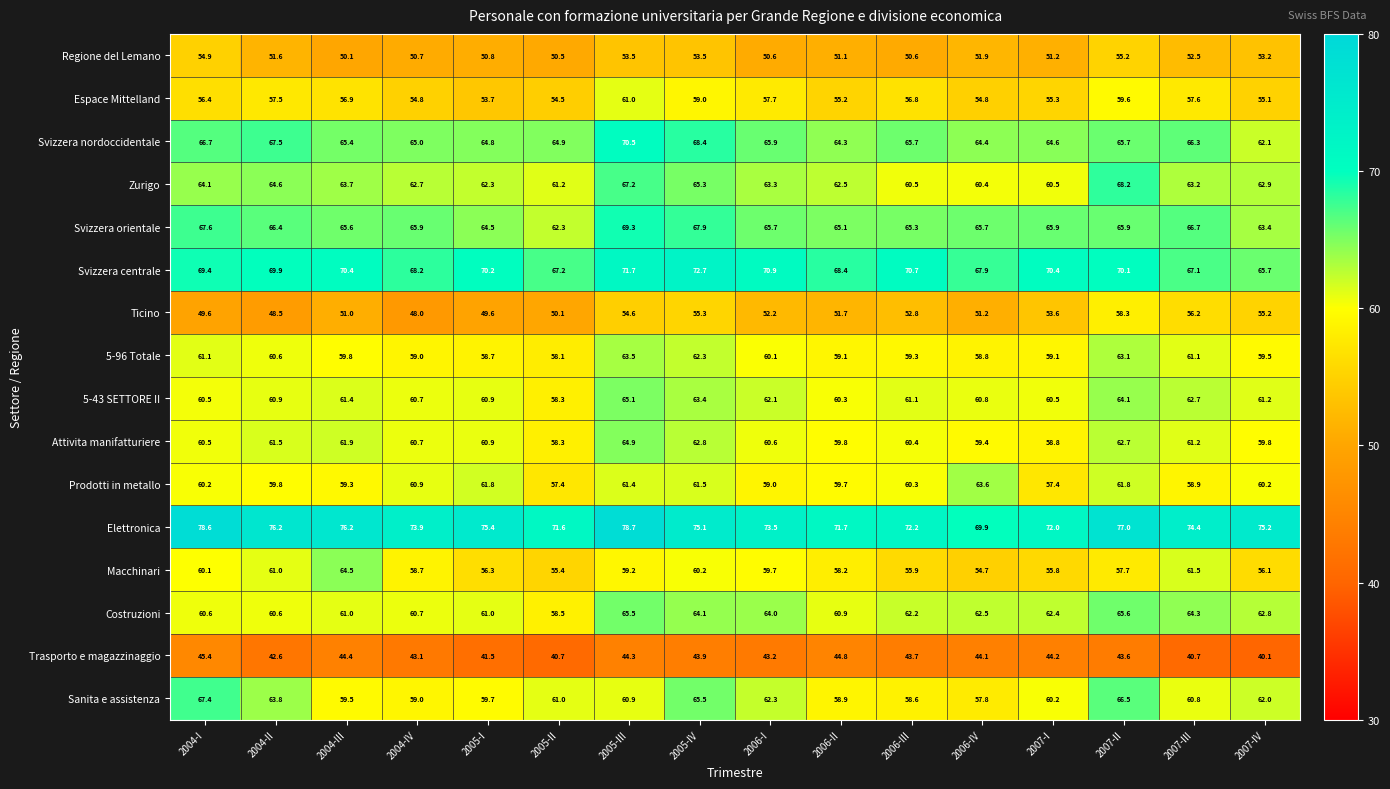

Which series has the largest total across all categories?

Elettronica